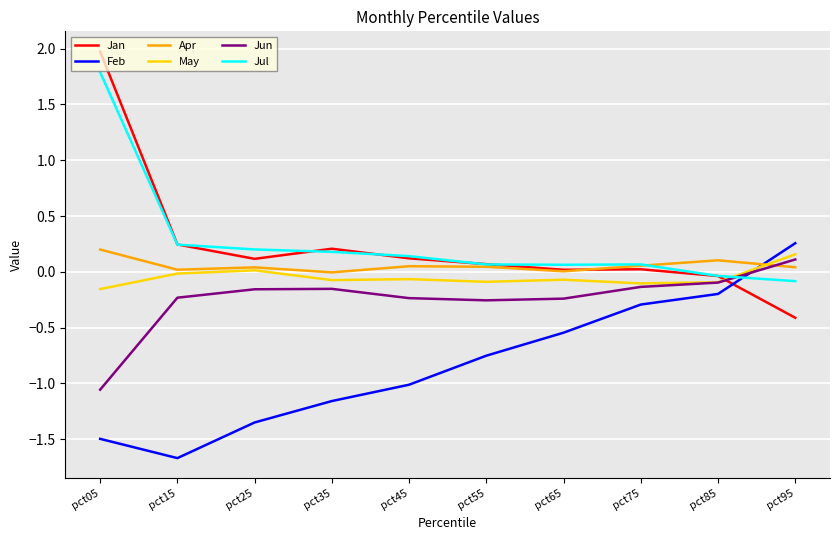

Which category has the lowest value in the Jun series?

pct05